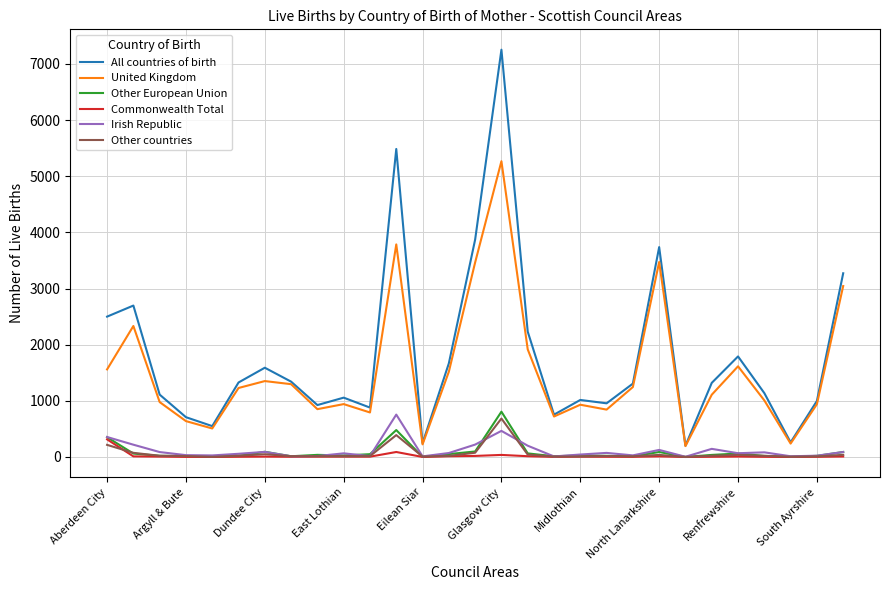

Which series has the largest range (max minus min)?

All countries of birth